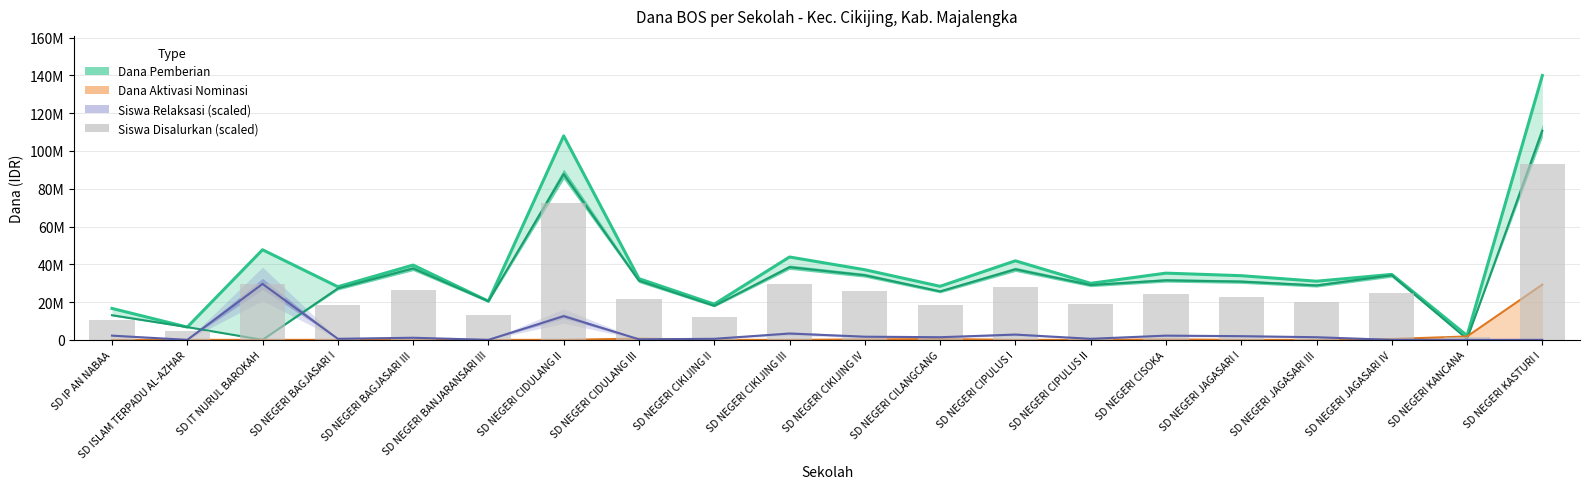

Which has a higher value, SD NEGERI CIDULANG III or SD NEGERI BAGJASARI I?

SD NEGERI CIDULANG III